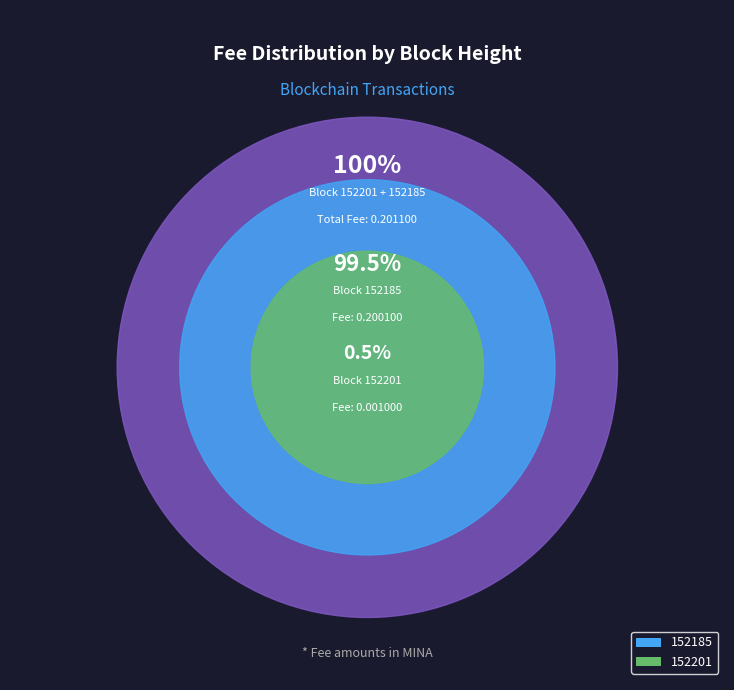

Rank the categories by value from highest to lowest.

152185, 152201